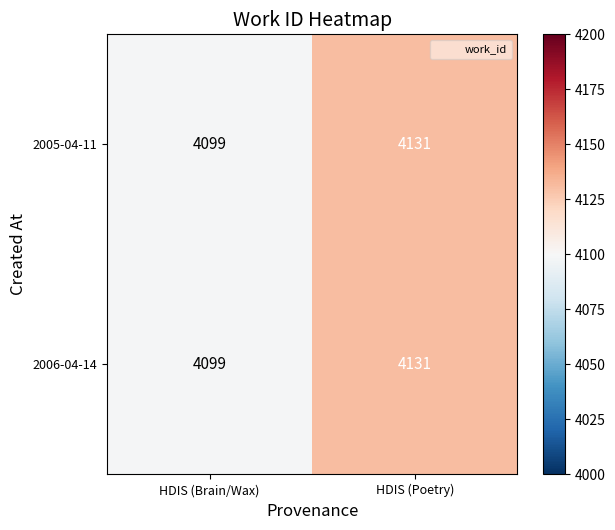

The 2005-04-11 series shows 5416 at HDIS (Poetry). True or false?

False